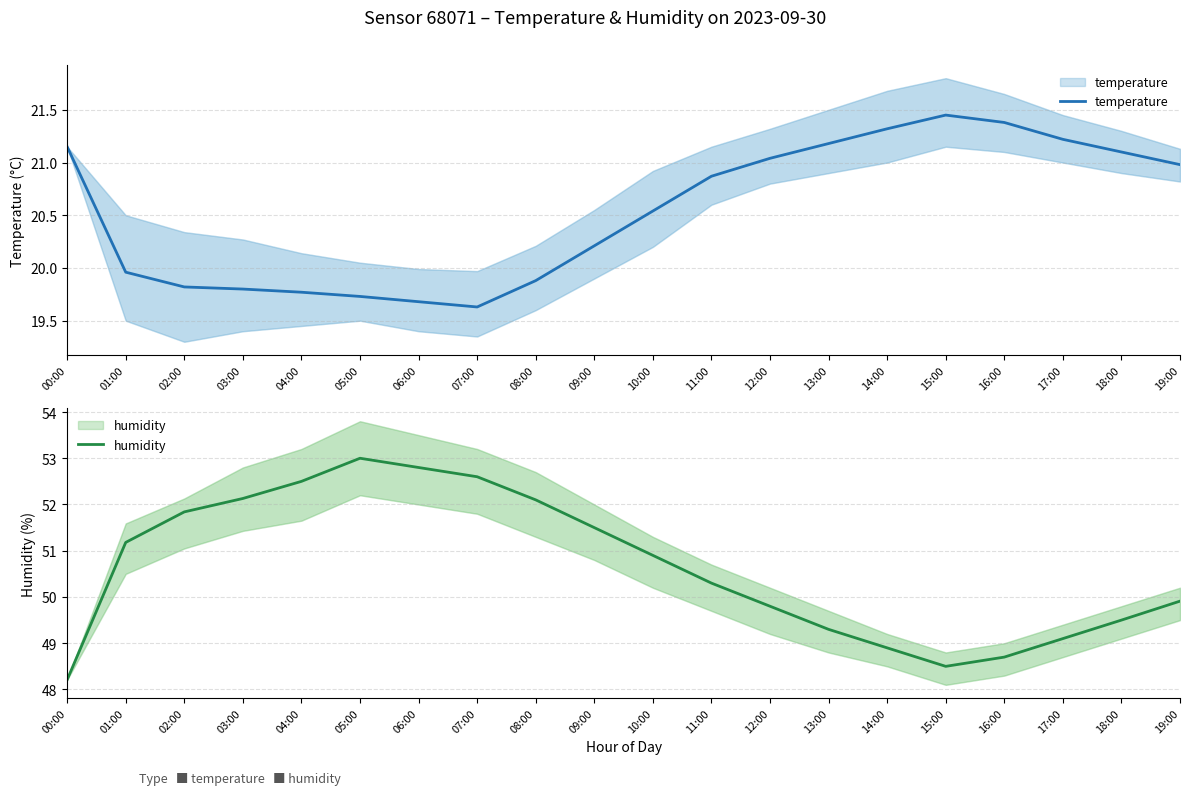

What is the value of the temperature point at the 9th from the left?

19.9